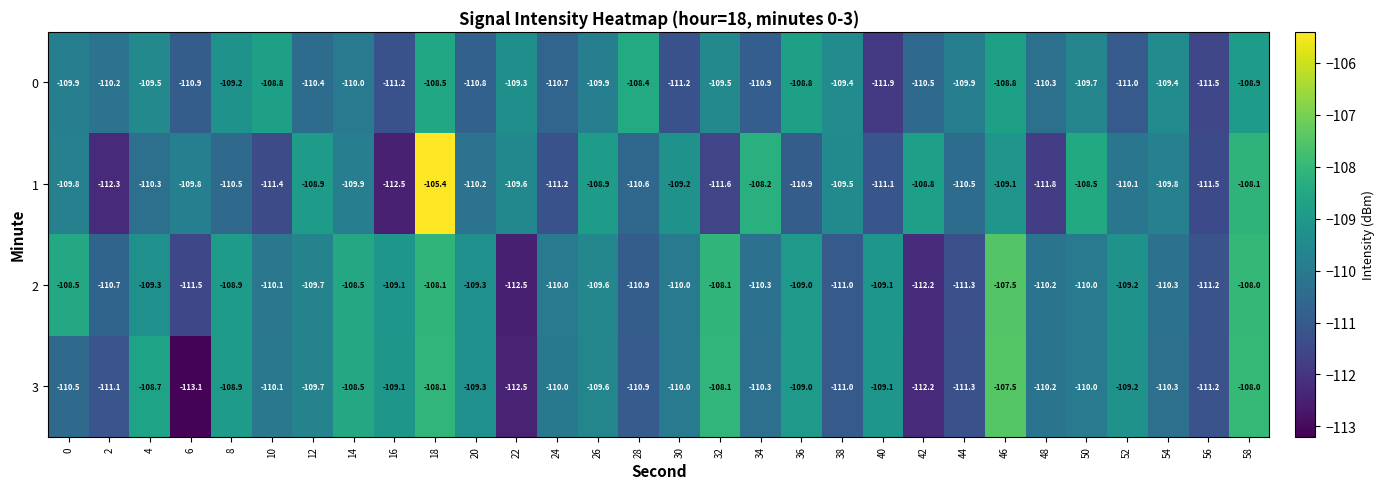

What is the difference between the highest and lowest values at 56?

0.3